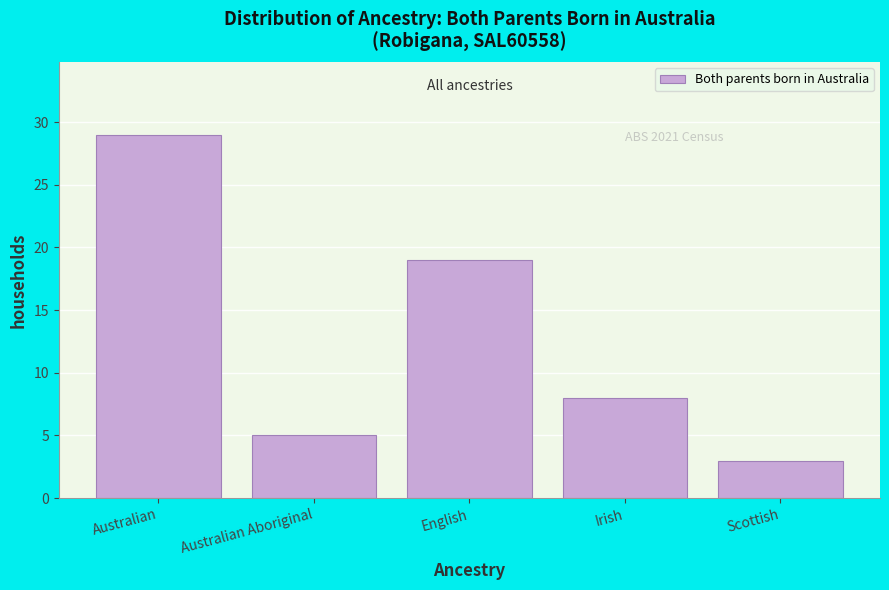

Reading right to left, what are all the values shown in this chart?

Scottish=3	Irish=8	English=19	Australian Aboriginal=5	Australian=29